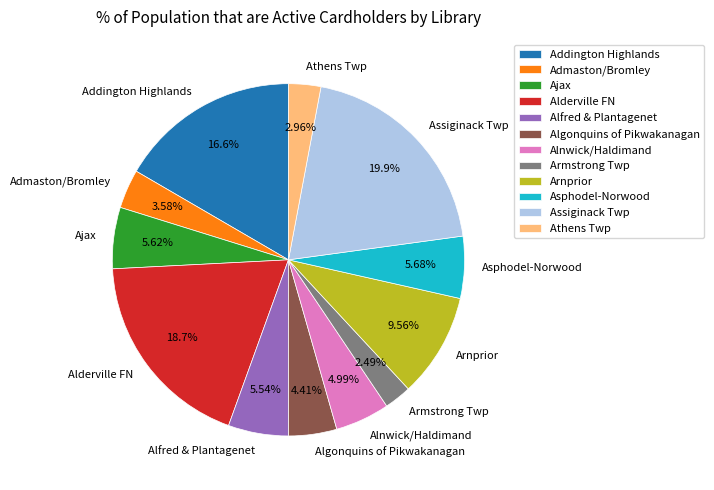

To the nearest percent, what is the difference between the largest and smallest slice percentages?

17%